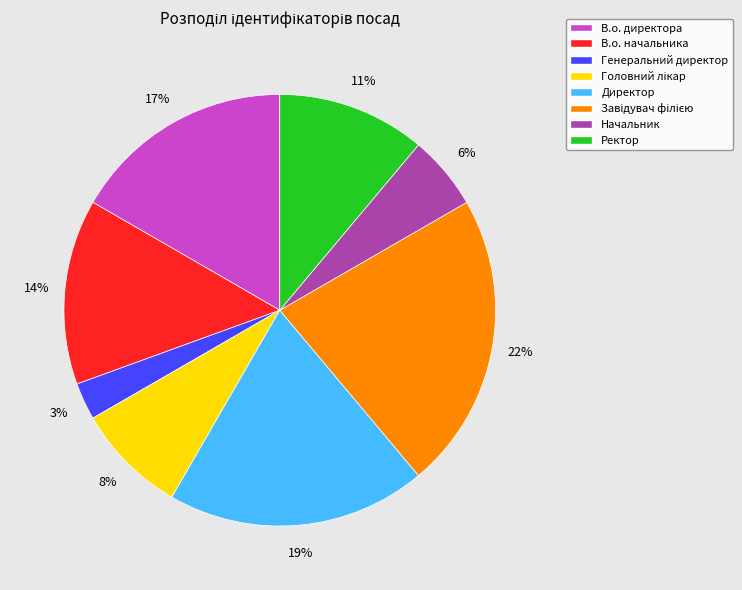

How many slices are in this pie chart?

8